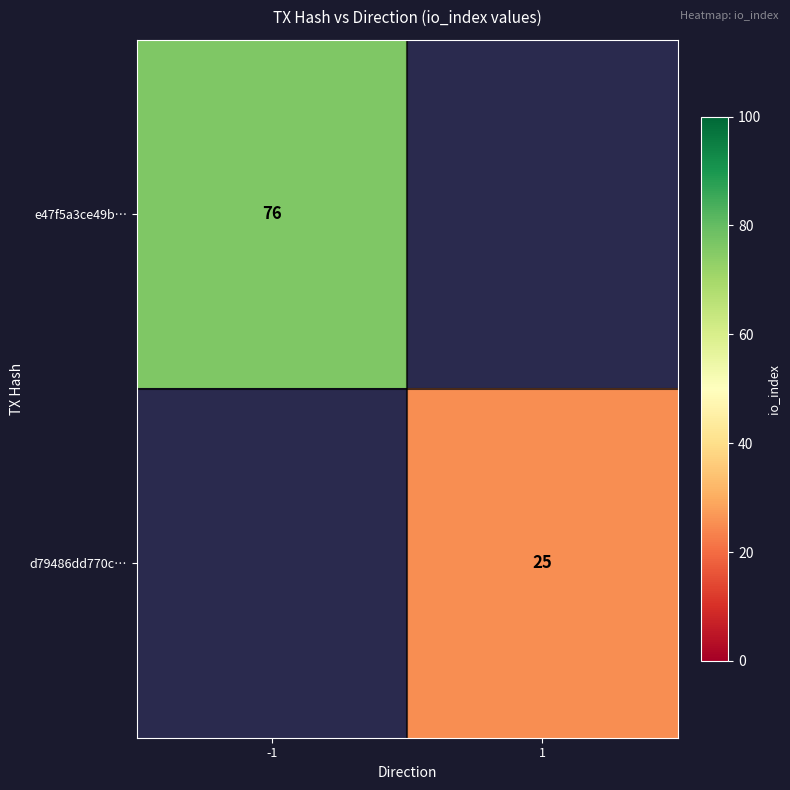

The value of d79486dd770c… at 1 is 41. True or false?

False